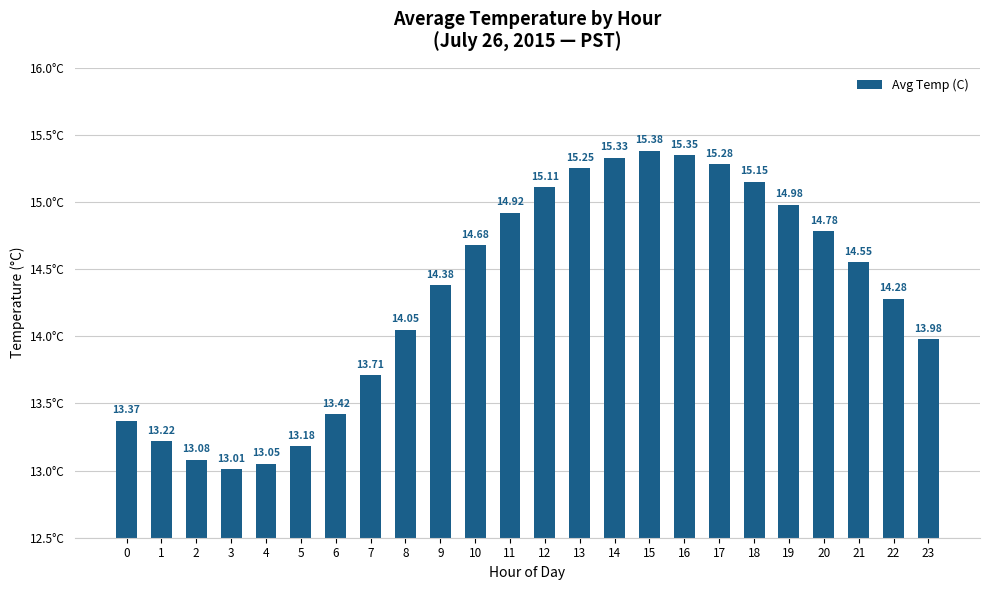

Rank the categories by value from lowest to highest.

3, 4, 2, 5, 1, 0, 6, 7, 23, 8, 22, 9, 21, 10, 20, 11, 19, 12, 18, 13, 17, 14, 16, 15